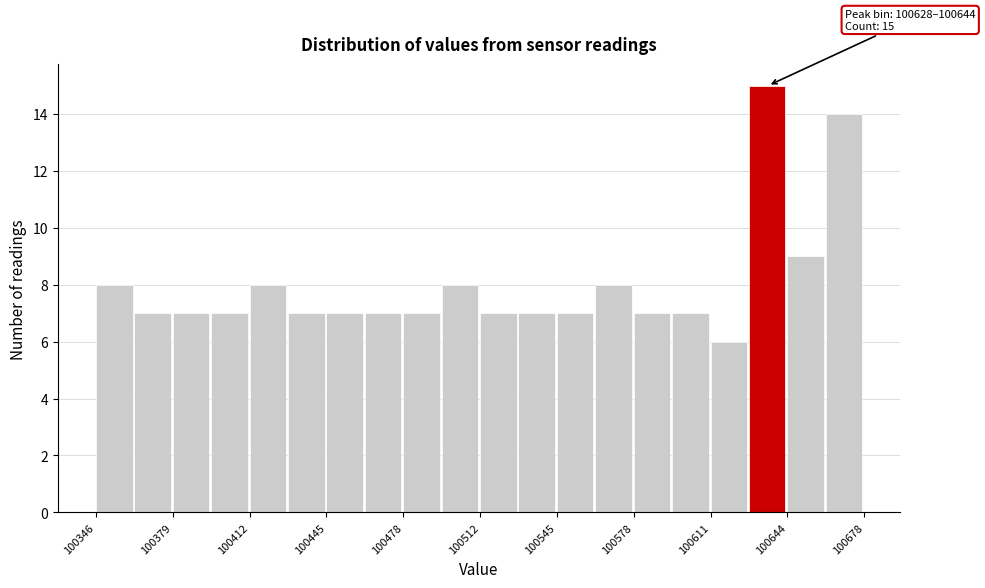

Read against the x-axis, roughly where is the centre of the tallest bar?

100635